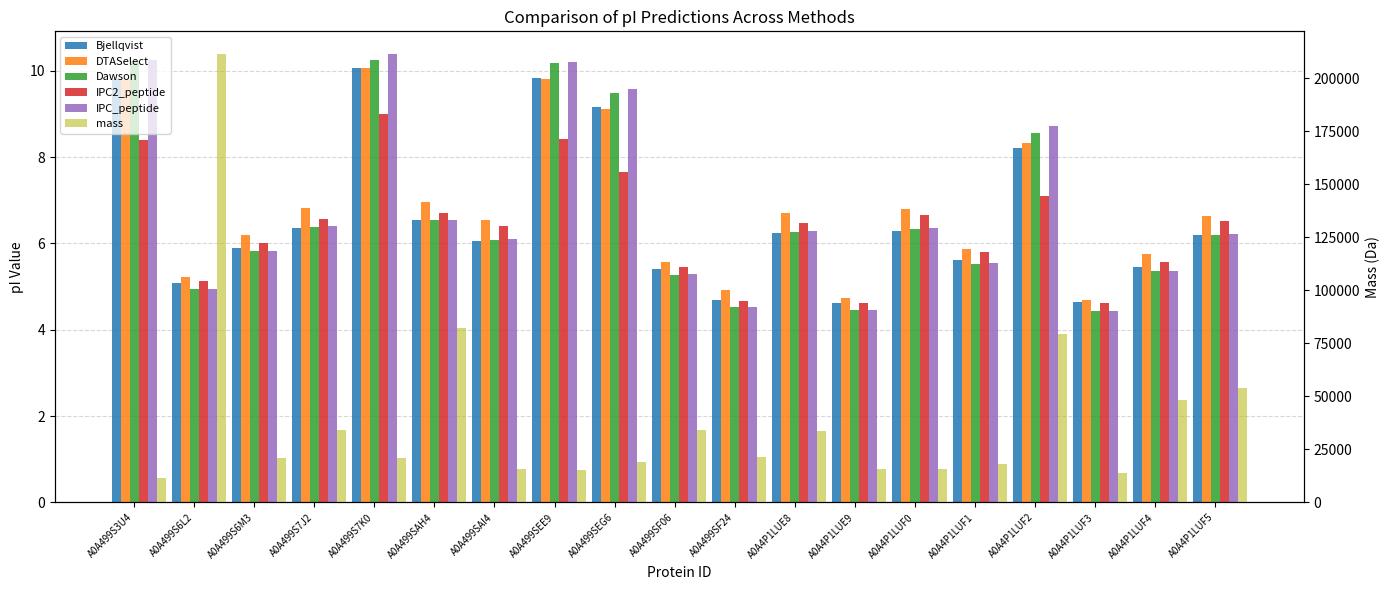

What is the difference between the highest and lowest values at A0A499SF06?

34113.2